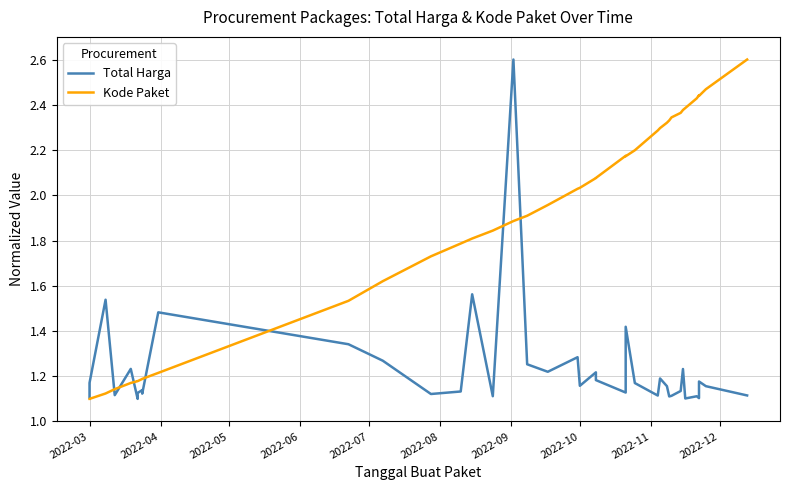

Which series has the largest range (max minus min)?

Total Harga